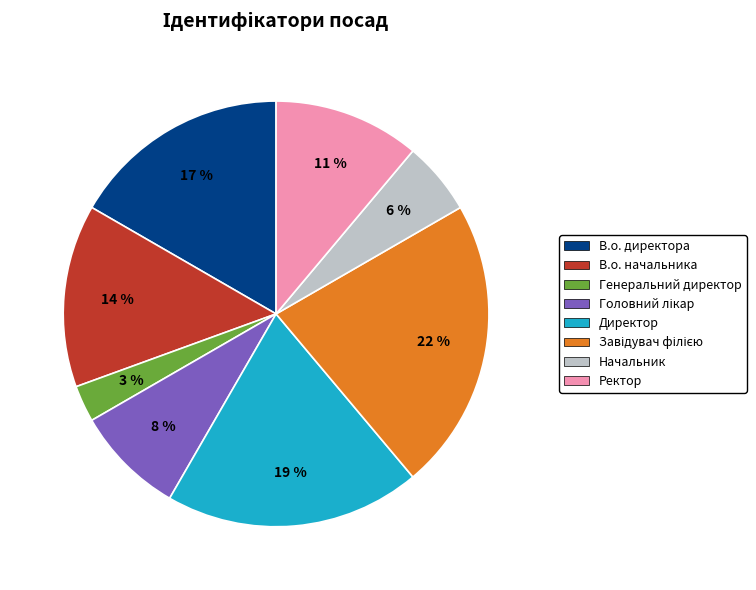

To the nearest percent, what is the combined percentage of В.о. начальника and Директор?

33%